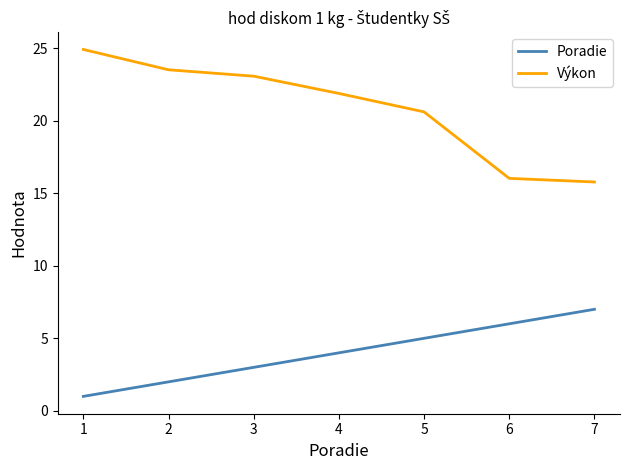

Which series has the largest total across all categories?

Výkon